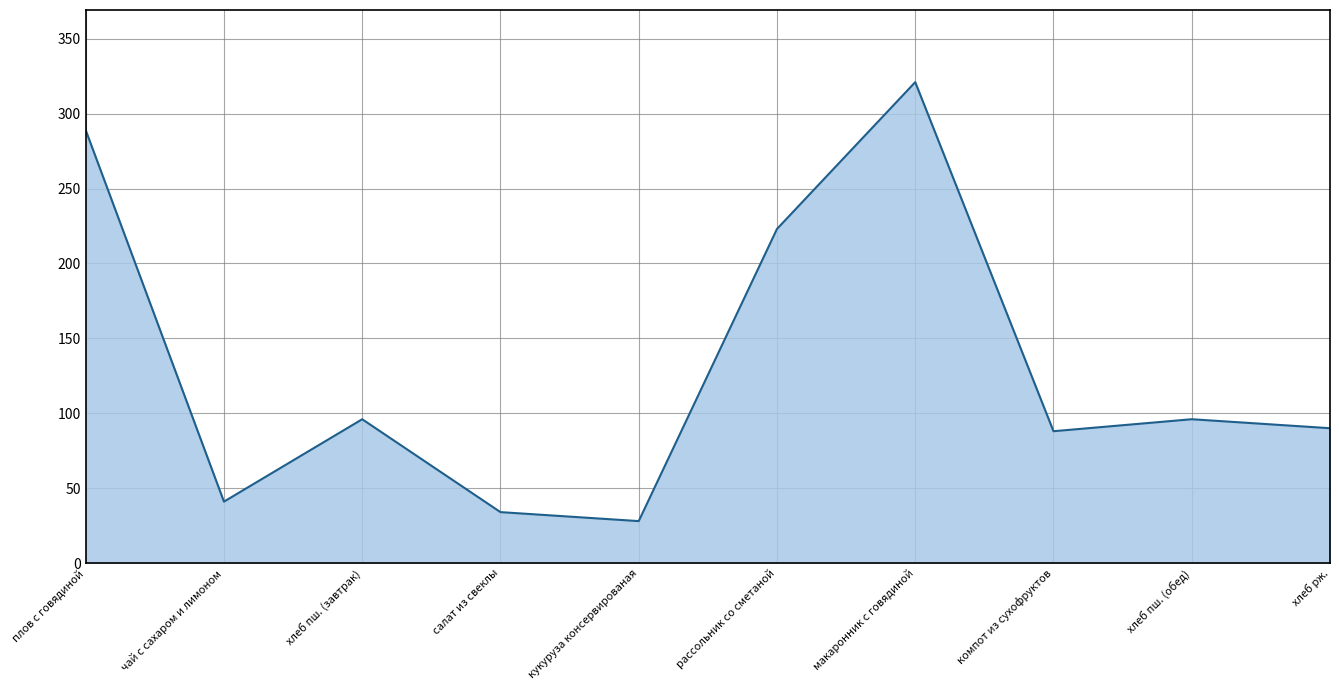

Is it true that the value at чай с сахаром и лимоном is 41?

True